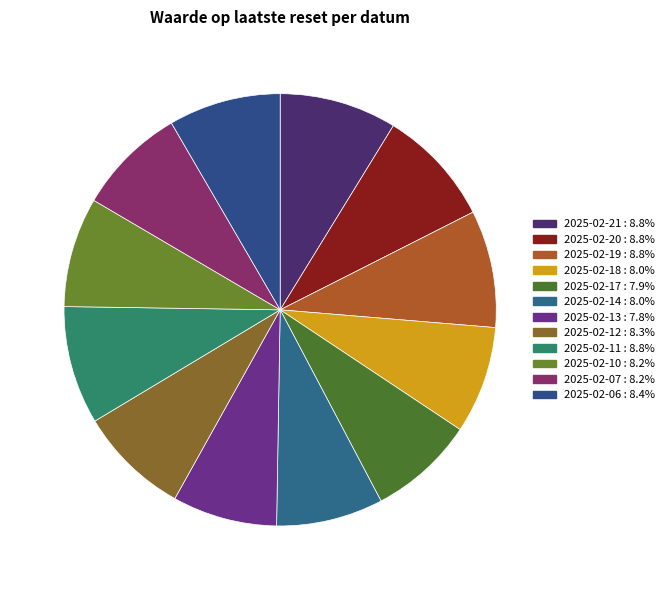

How many segments does this pie chart have?

12